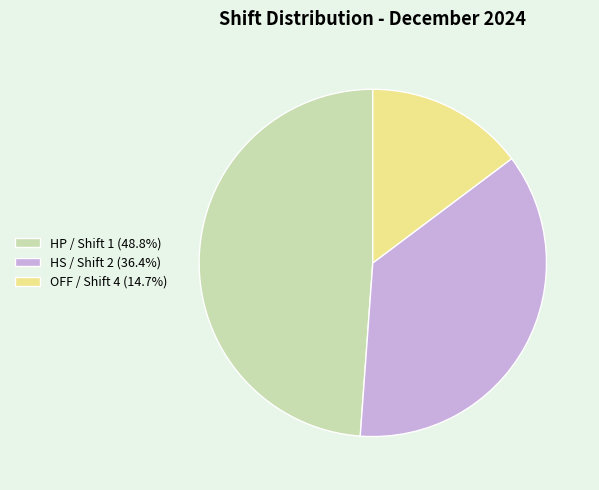

Approximately how many times larger is the value at HS / Shift 2 (36.4%) compared to OFF / Shift 4 (14.7%)?

2.5